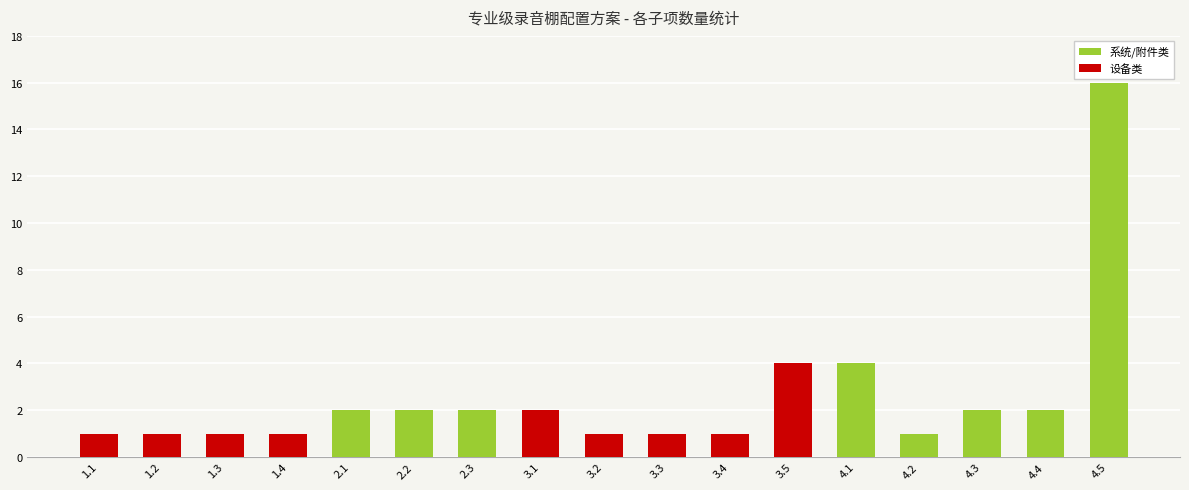

True or false: the data shows 1 at 1.2.

True